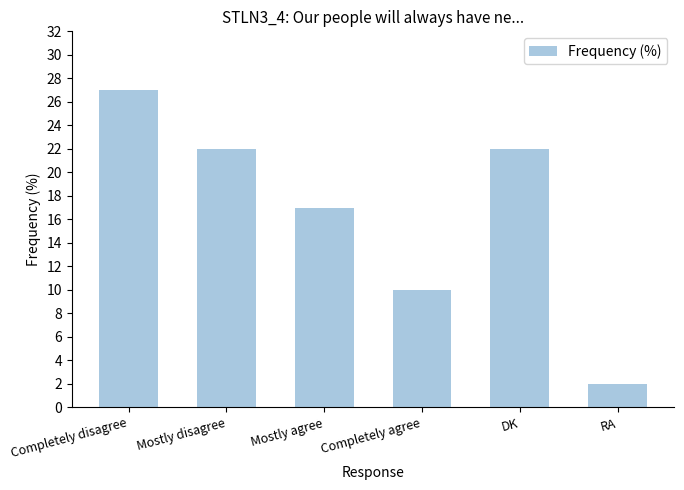

Reading left to right, list all the values displayed in this chart.

Completely disagree=27	Mostly disagree=22	Mostly agree=17	Completely agree=10	DK=22	RA=2